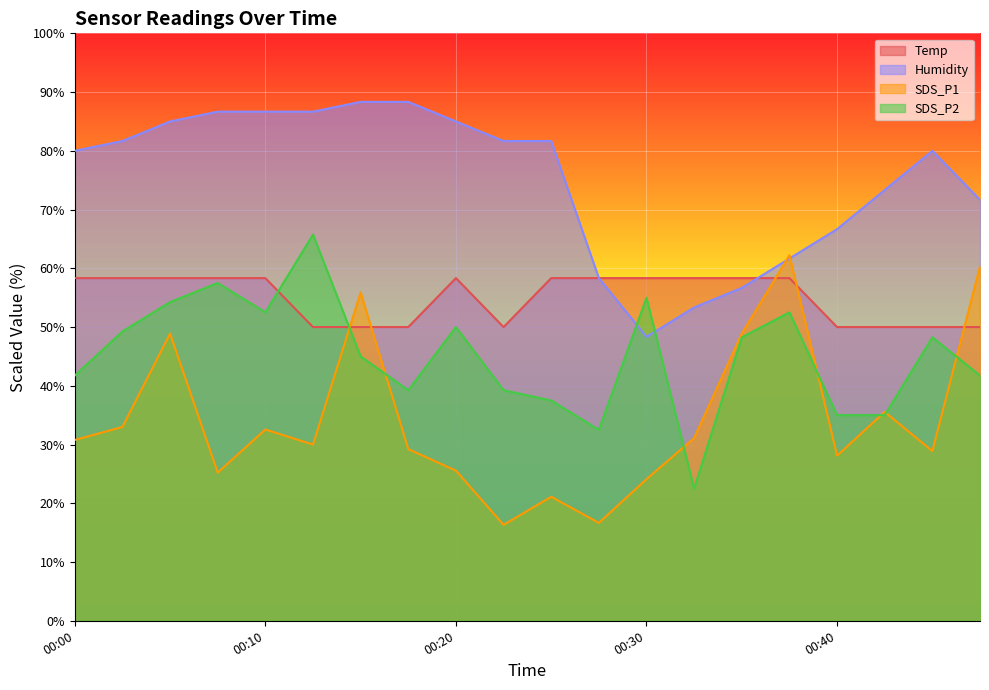

Between 00:13 and 00:23, which is larger?

00:13